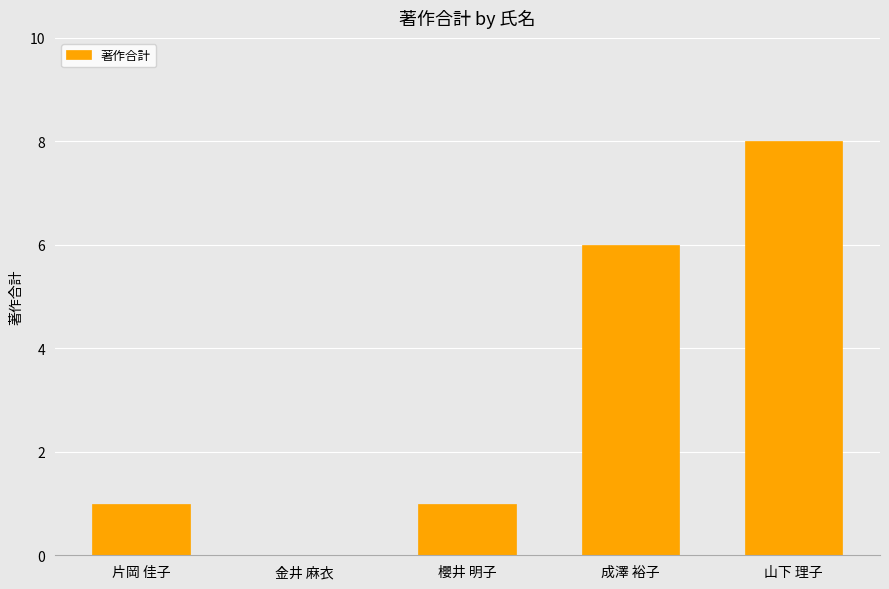

Reading left to right, what are all the values shown in this chart?

片岡 佳子=1	金井 麻衣=0	櫻井 明子=1	成澤 裕子=6	山下 理子=8